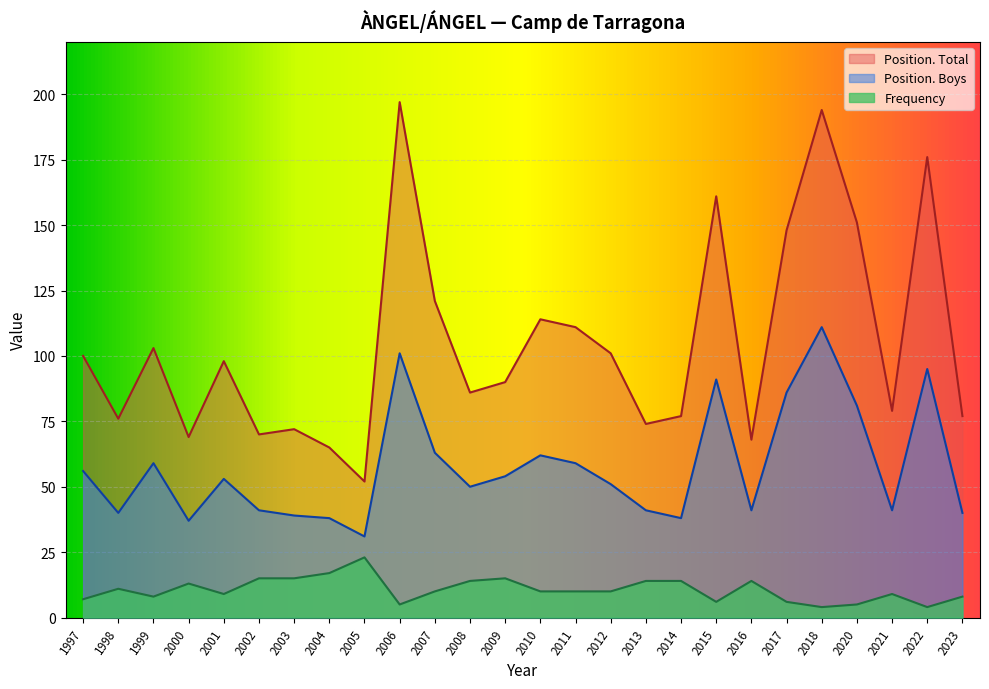

How many data points in Position. Boys are less than 53?

13